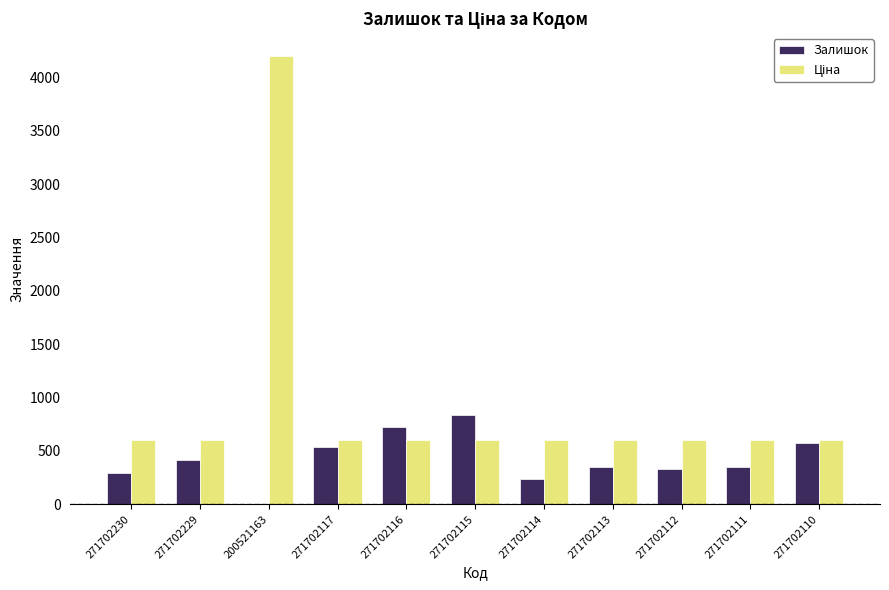

At which category is the sum across all series the highest?

200521163